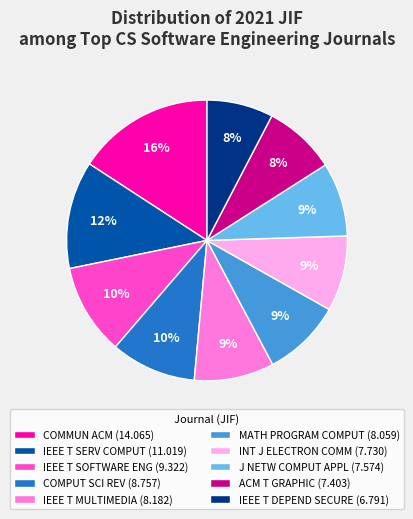

How many segments does this pie chart have?

10